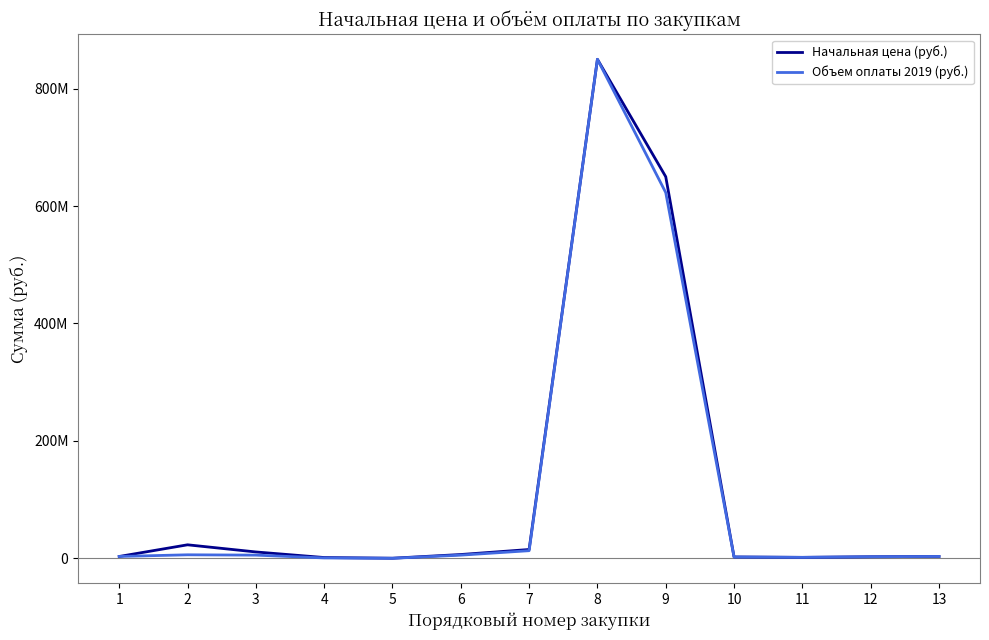

What are all the series names shown in the legend?

Начальная цена (руб.), Объем оплаты 2019 (руб.)